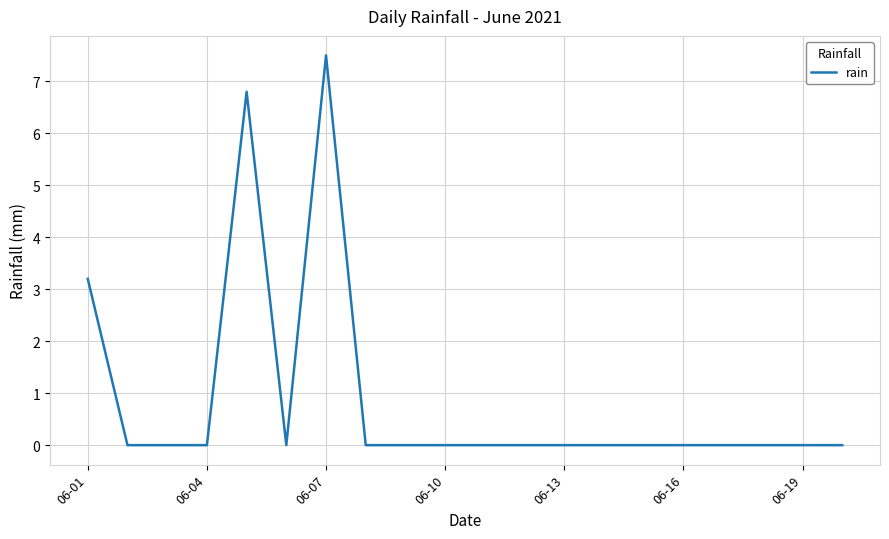

What is the greatest value displayed?

7.5